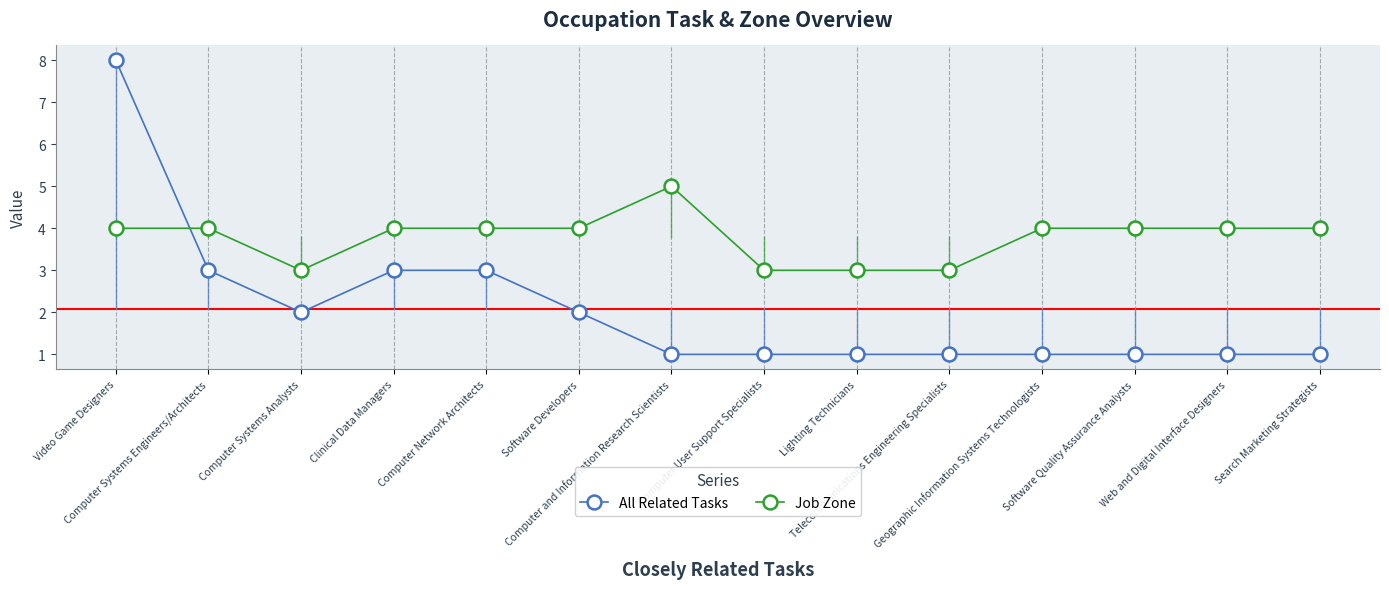

At which category is the sum across all series the highest?

Video Game Designers